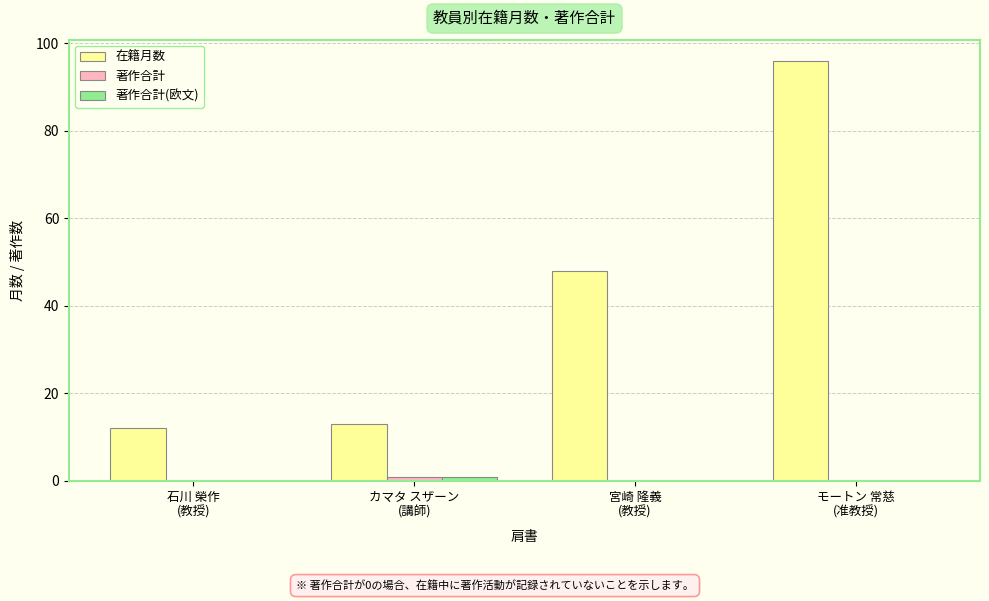

What is the greatest value displayed?

96